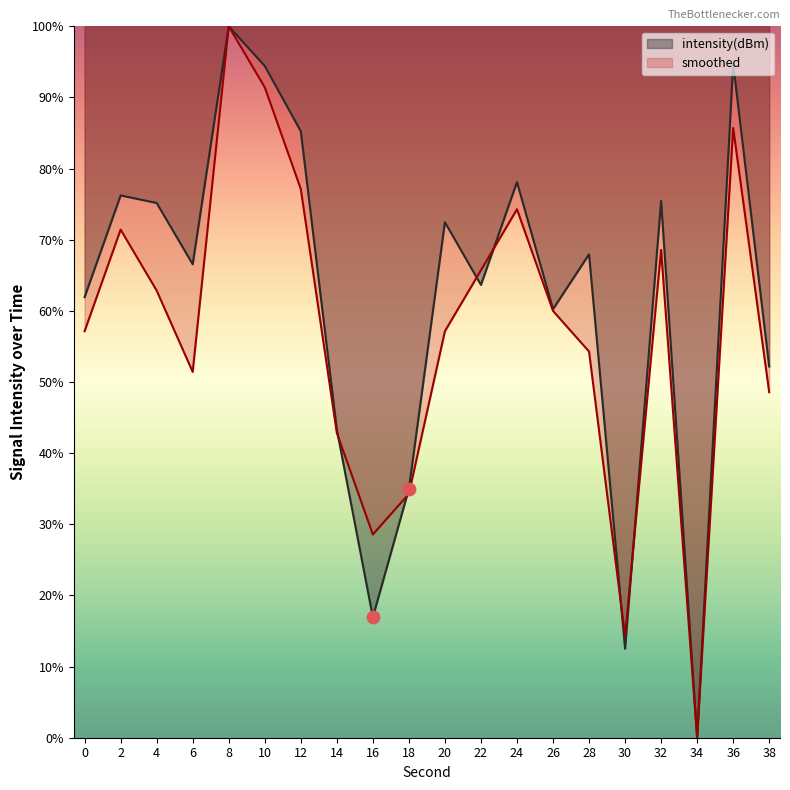

Which series contains the lowest Y value?

intensity(dBm)